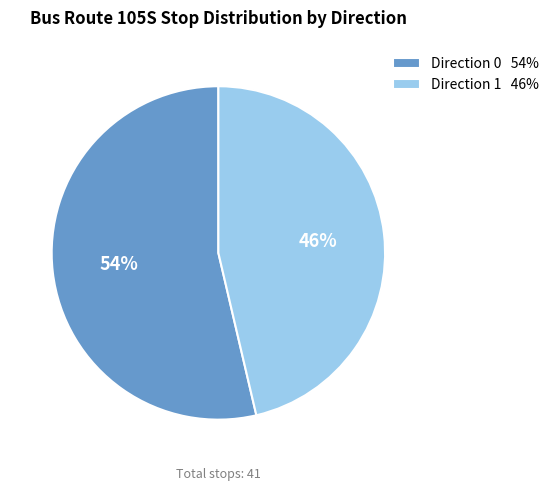

Rank the categories by value from lowest to highest.

Direction 1, Direction 0